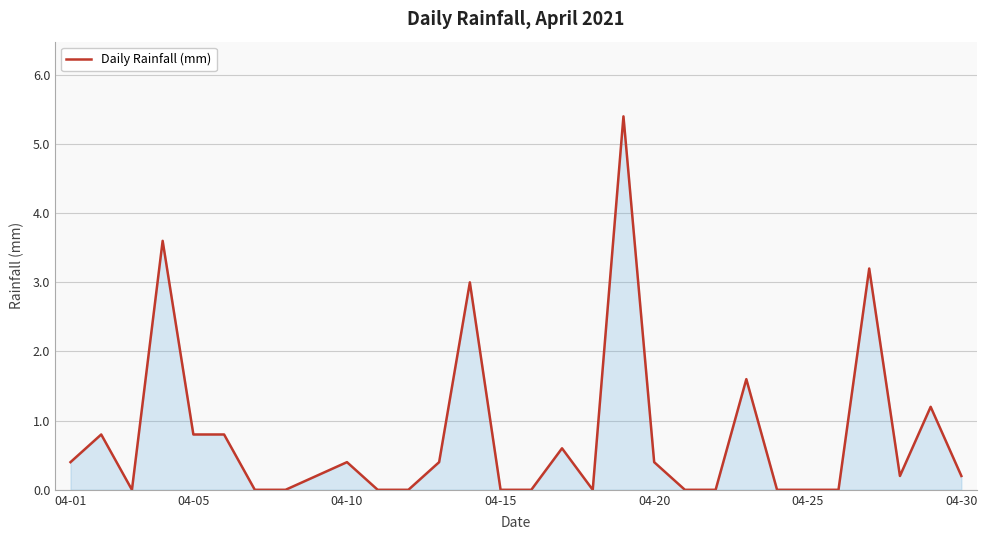

Does the chart have visible grid lines?

Yes